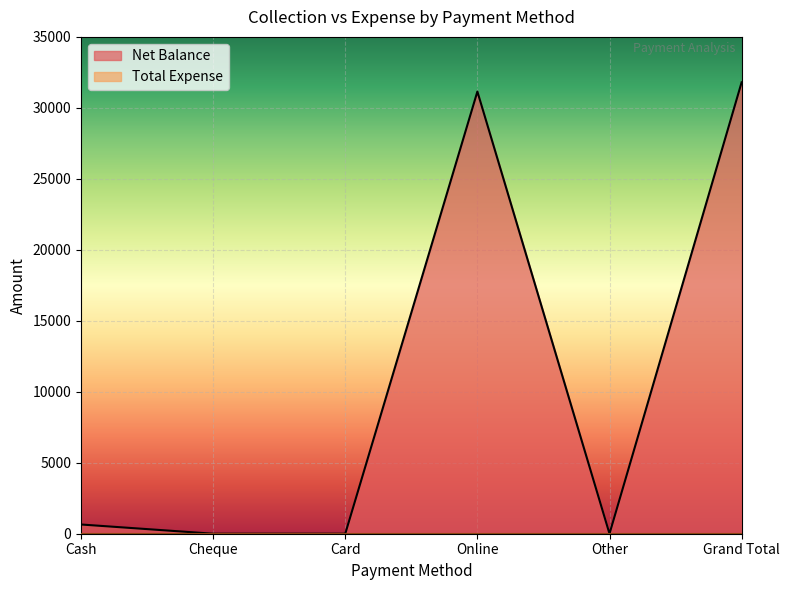

Which label corresponds to the smallest value in the chart?

Cheque